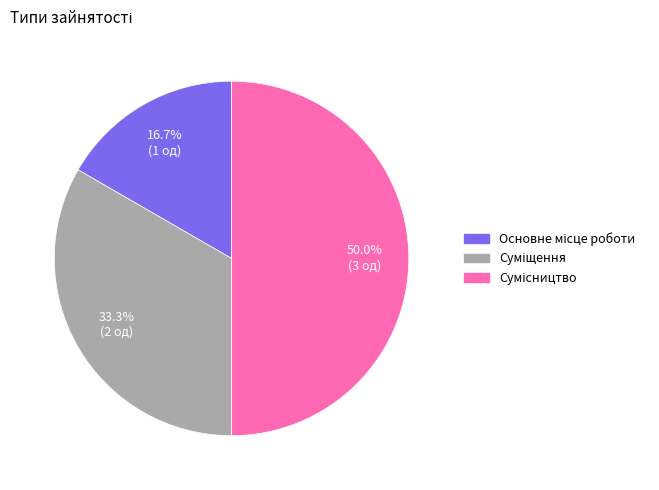

What is the change in value from Основне місце роботи to Сумісництво?

+2